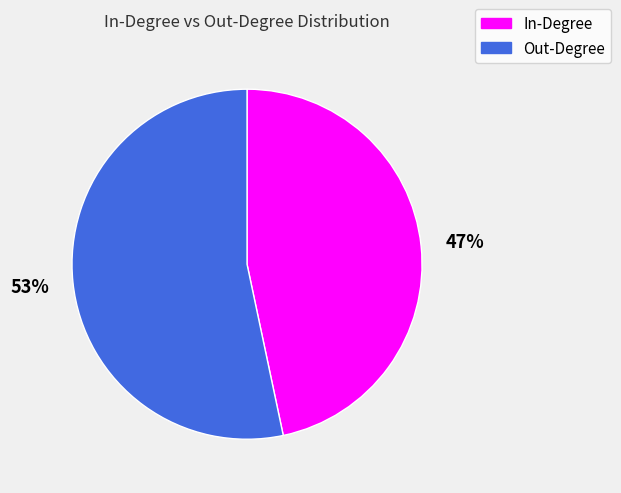

Is there any slice that represents more than half of the pie?

Yes